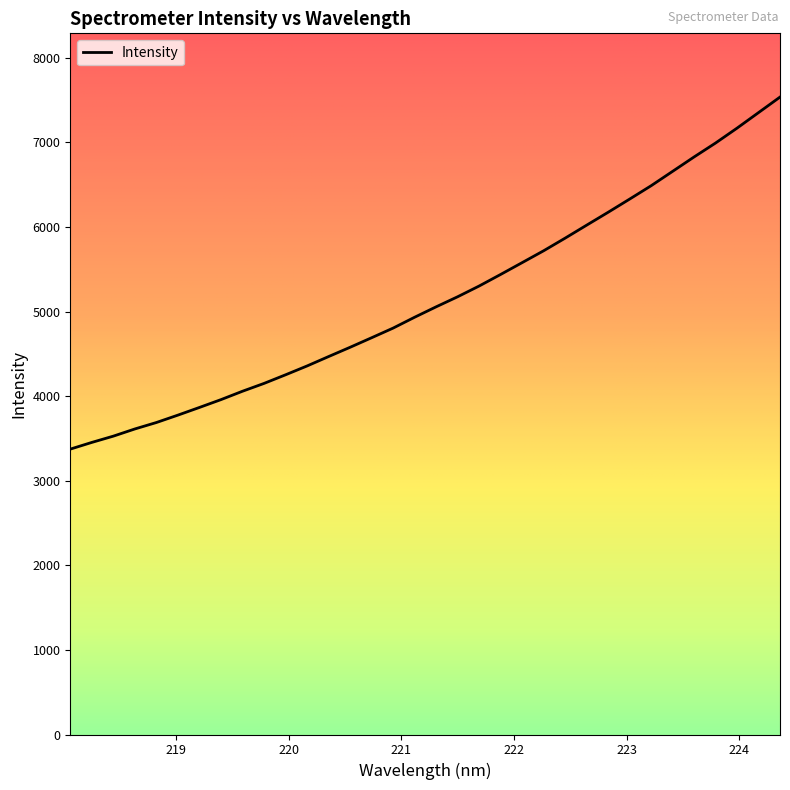

What is the greatest value displayed?

7536.6